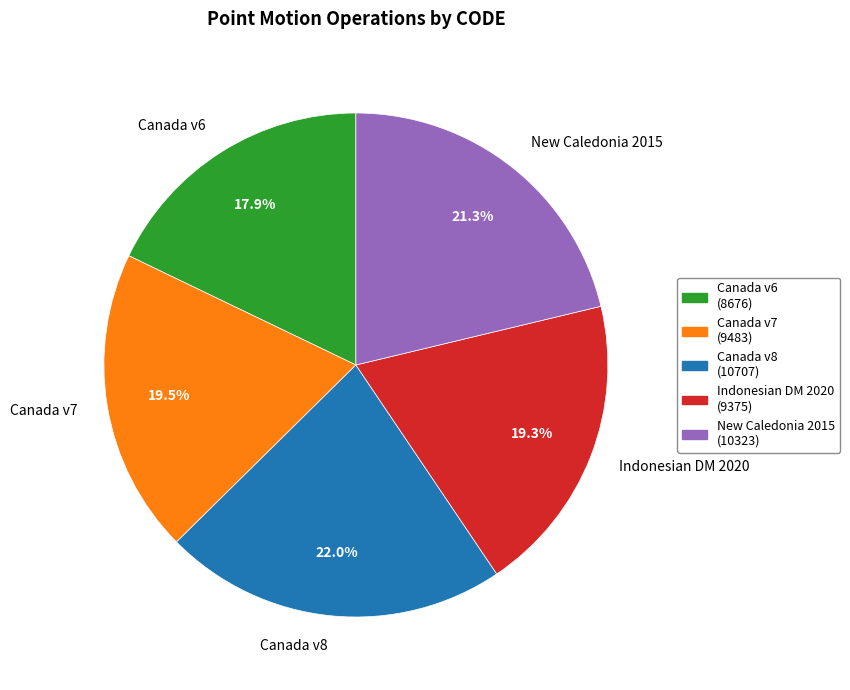

Which has a higher value, New Caledonia 2015 (10323) or Indonesian DM 2020 (9375)?

New Caledonia 2015 (10323)